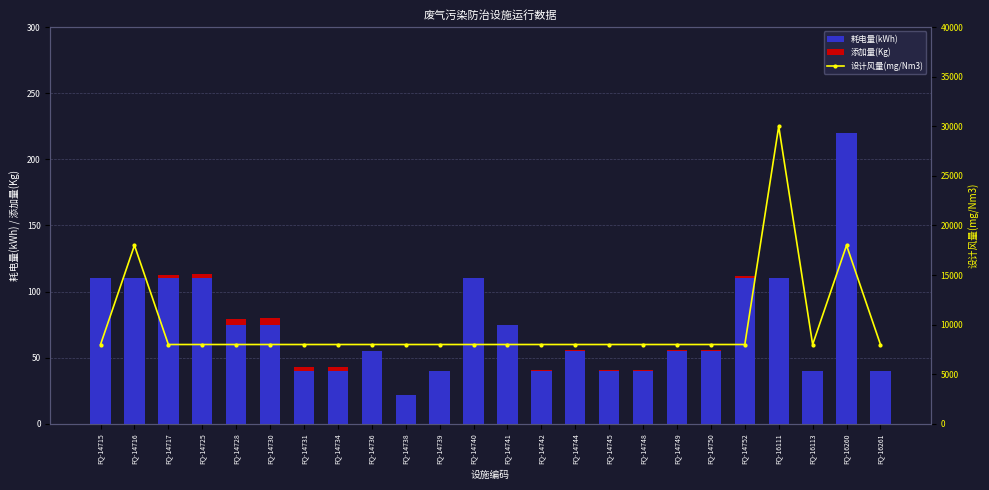

At which category is the sum across all series the highest?

FQ-16111